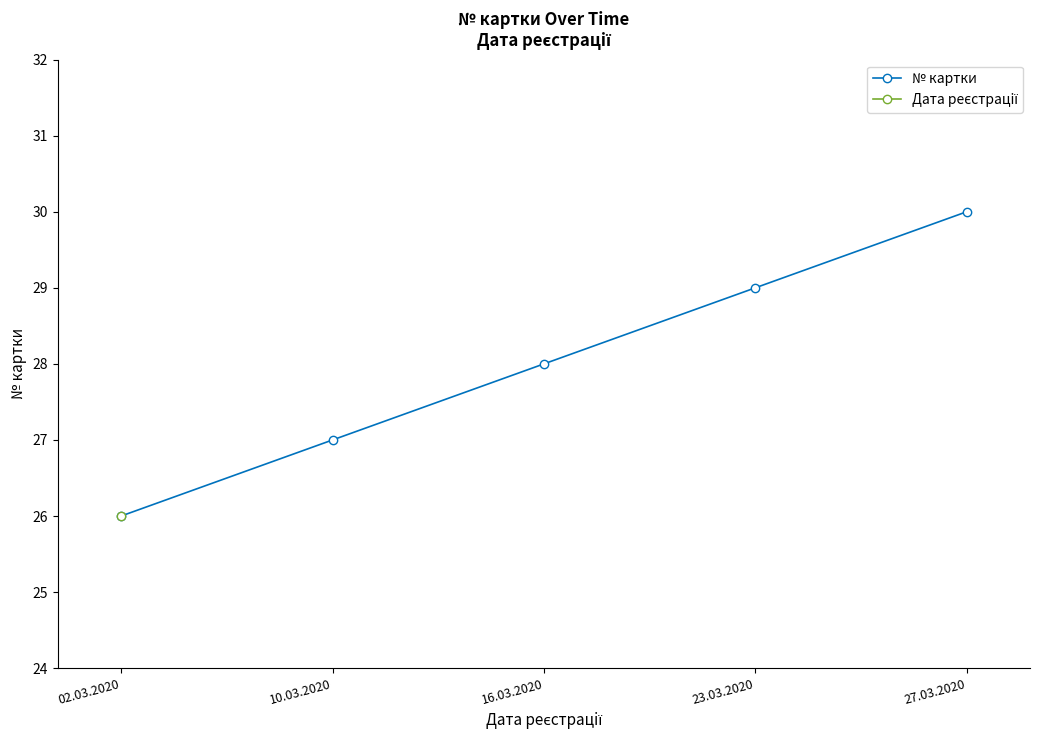

At which category does the chart reach its minimum across all series?

02.03.2020